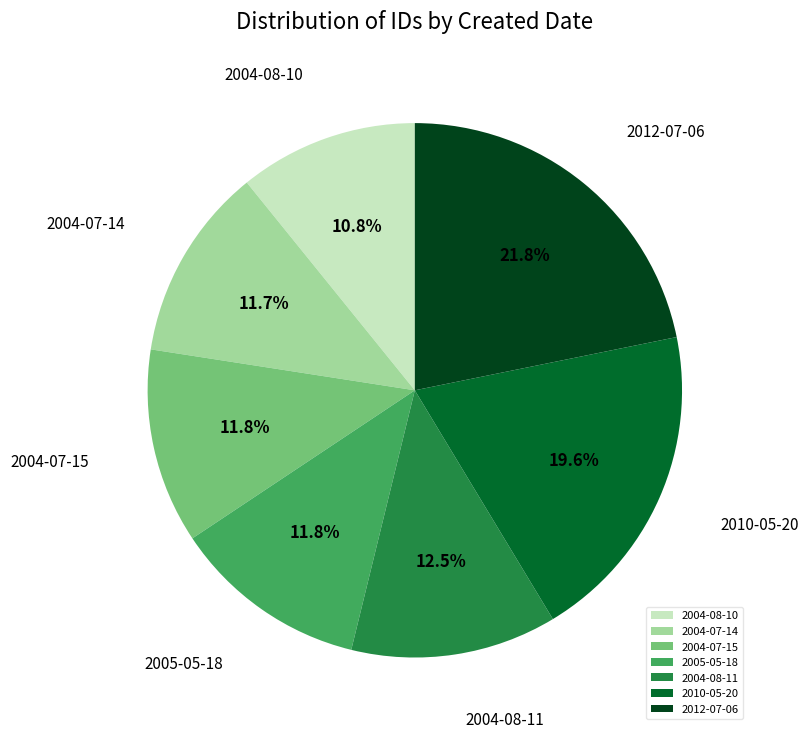

How many segments does this pie chart have?

7